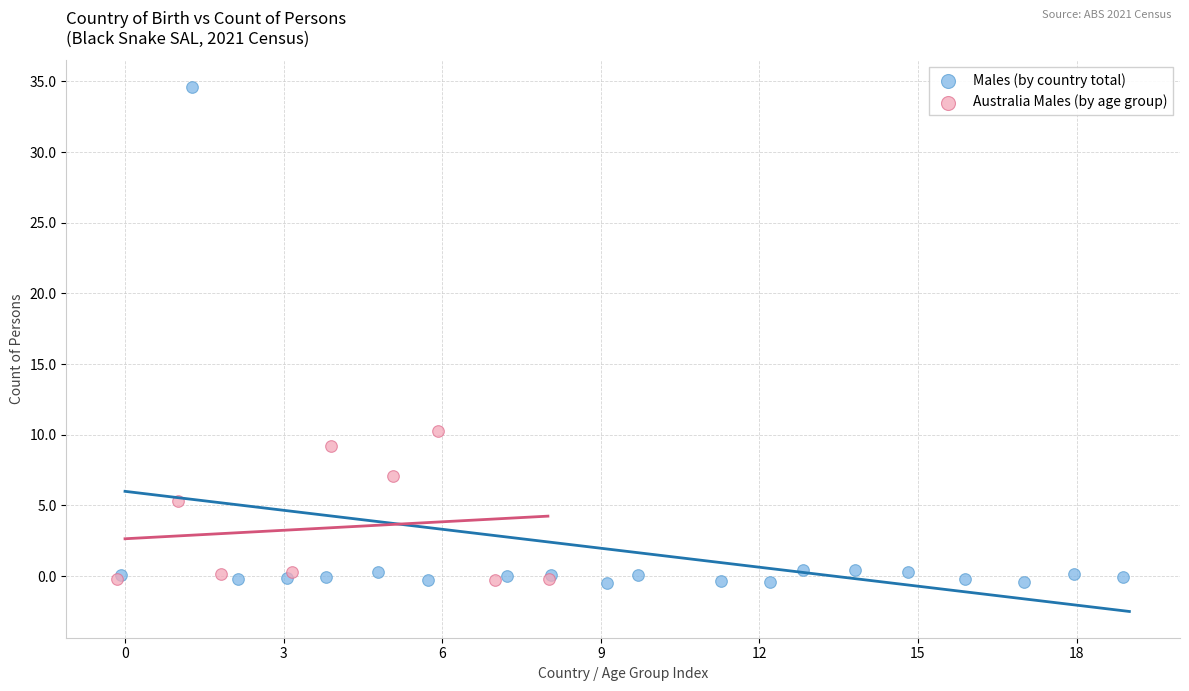

What are all the series names shown in the legend?

Males (by country total), Australia Males (by age group)